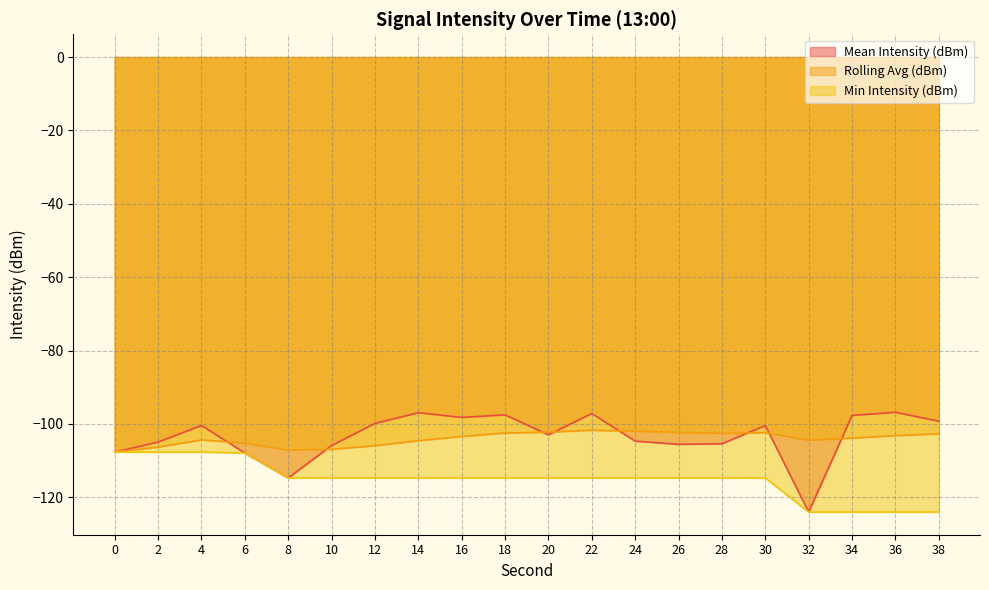

What are all the series names shown in the legend?

Mean Intensity (dBm), Rolling Avg (dBm), Min Intensity (dBm)